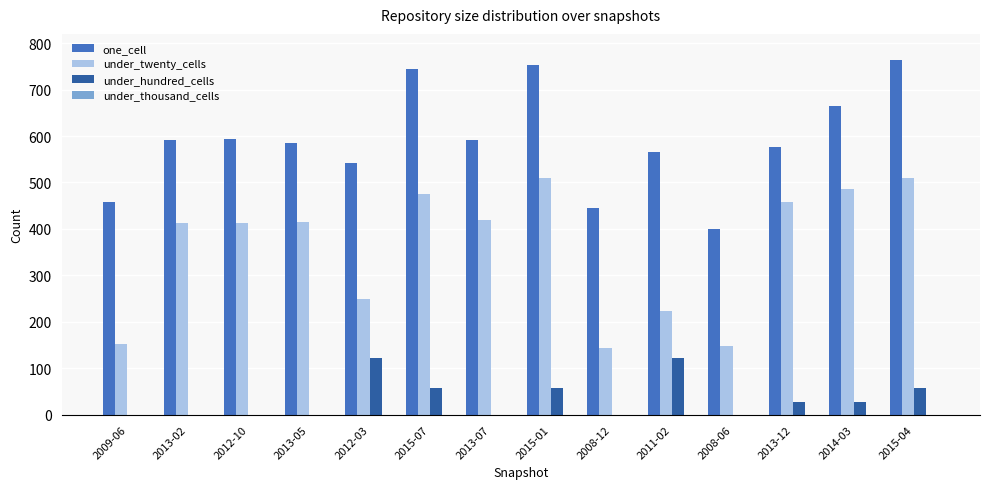

Does the chart contain stacked bars?

No